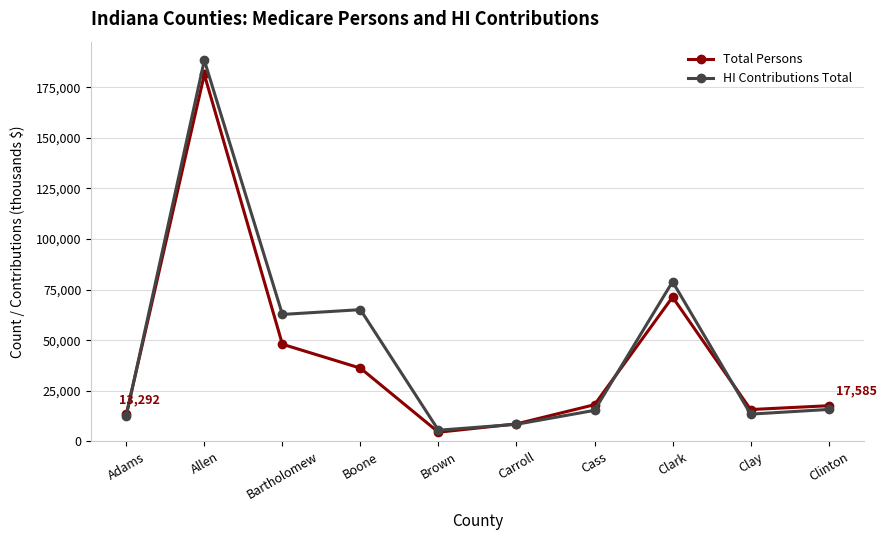

What is the maximum value for HI Contributions Total?

188371